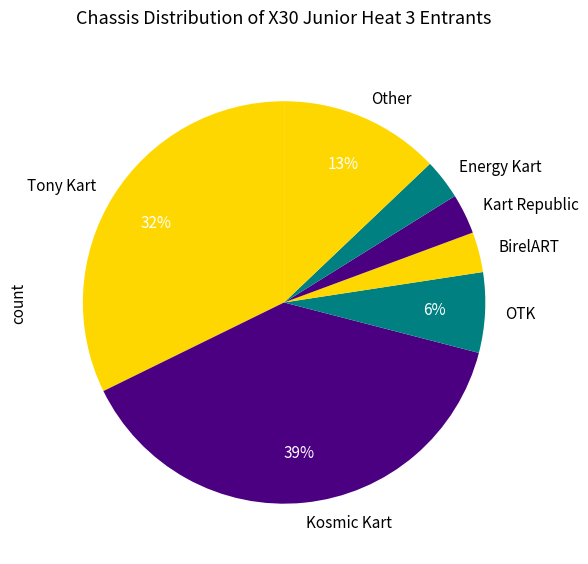

Do Kosmic Kart and Other together represent more than half of the pie?

Yes